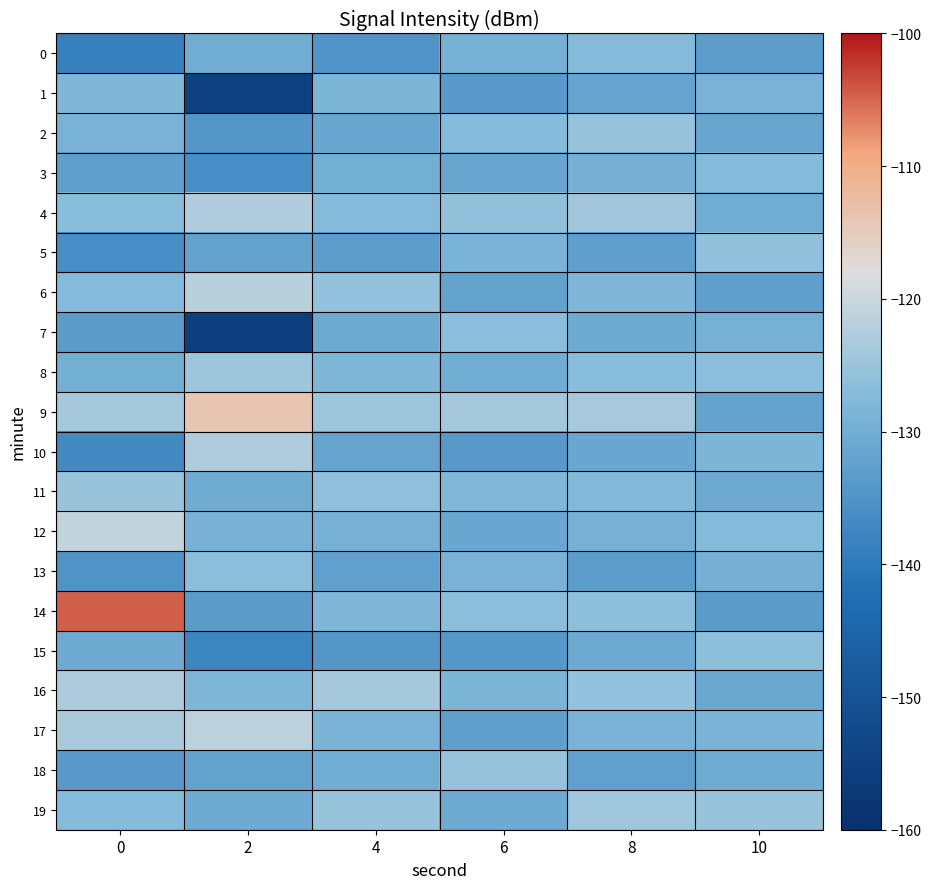

Which has a higher value, 8 or 0?

8